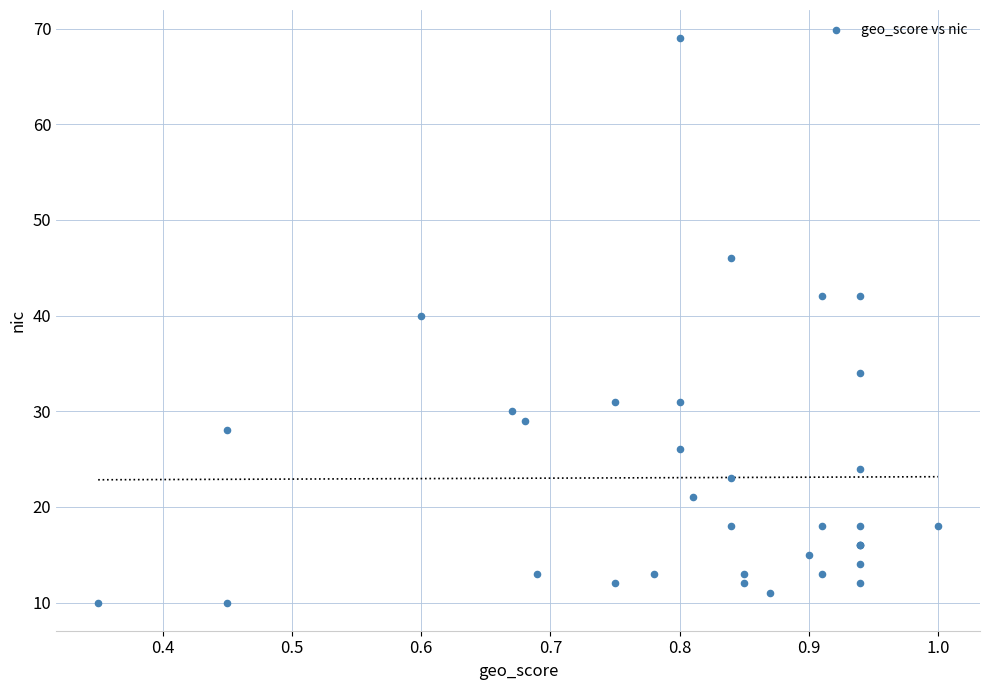

What Y value in the scatter plot is closest to 39?

40